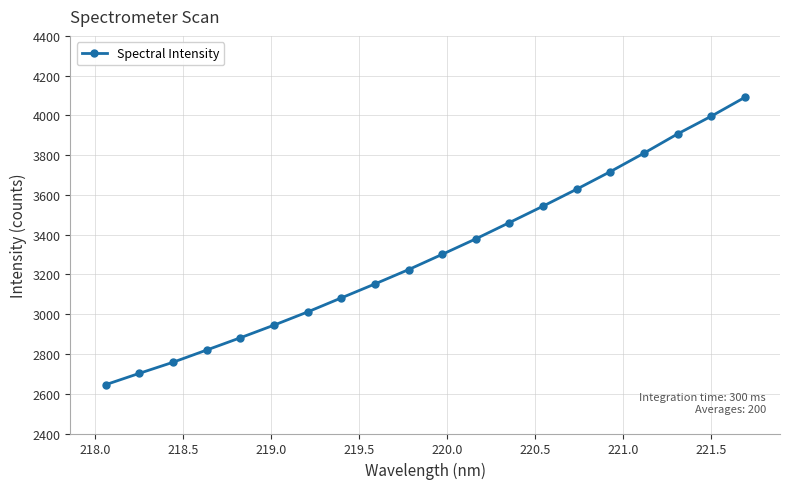

True or false: the data has more than 2 interior local peaks.

False